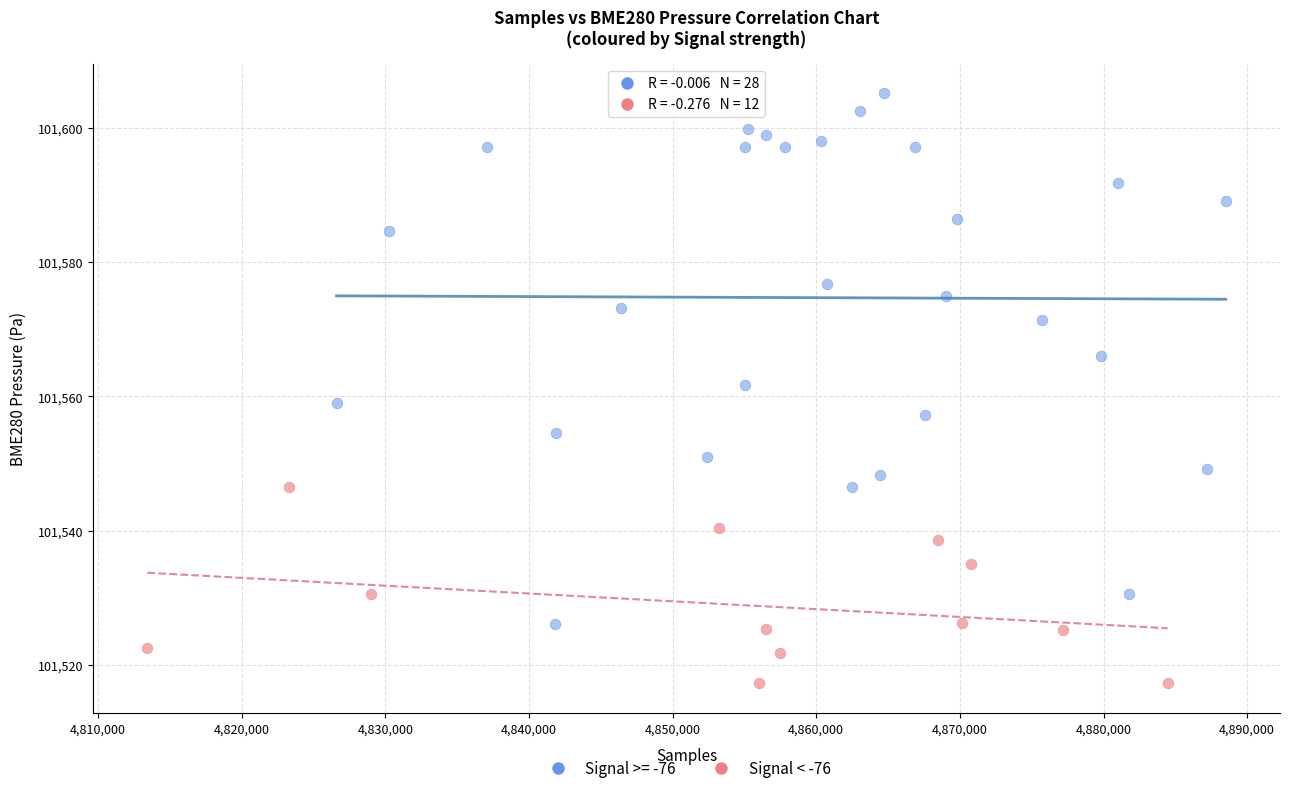

Which series reaches the minimum Y coordinate?

Signal < -76